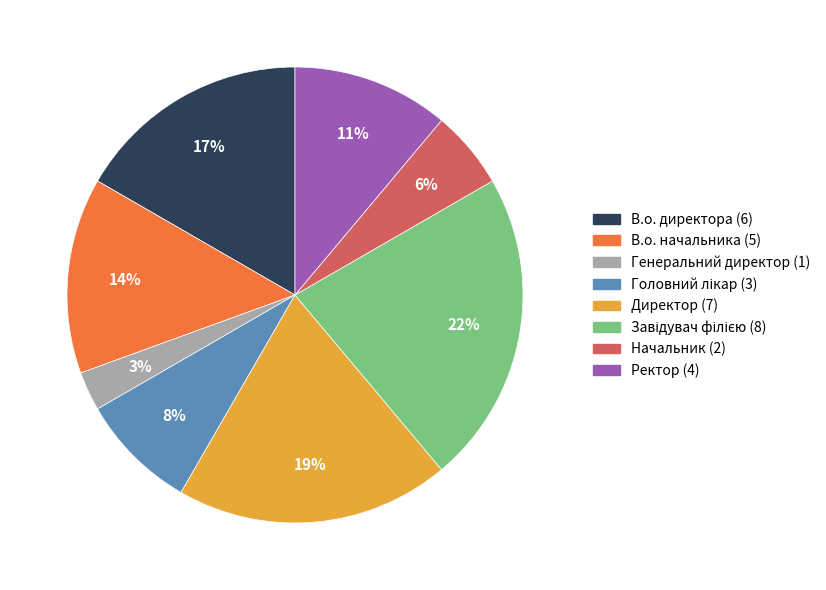

To the nearest percent, what percentage of the pie is Начальник?

6%